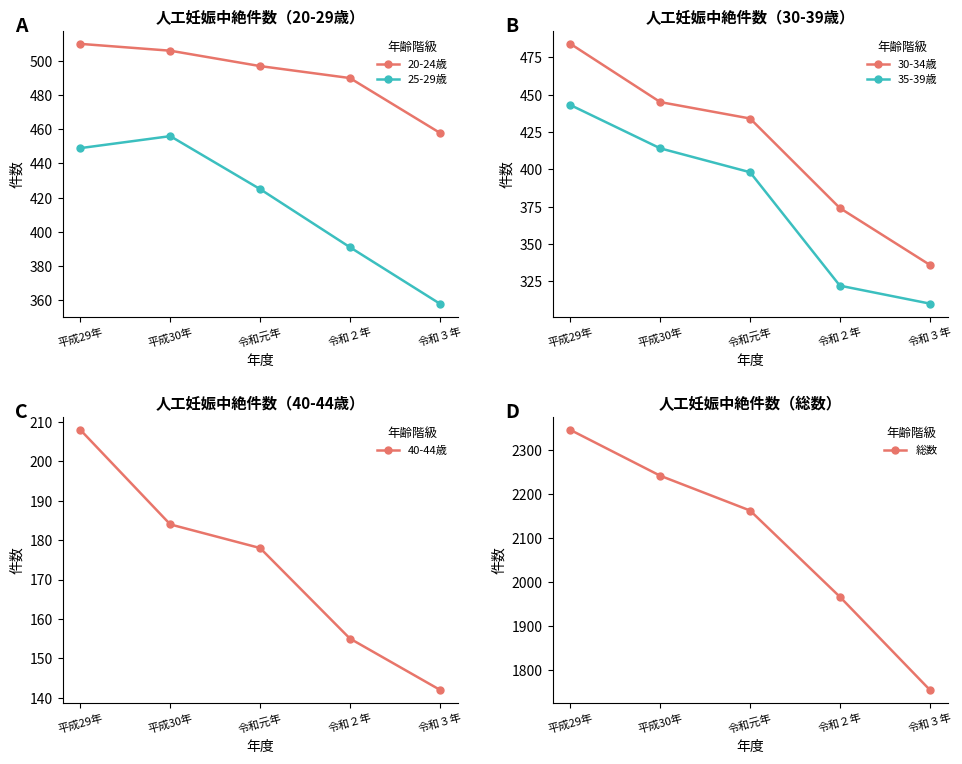

What is the difference between the 30-34歳 values at 令和元年 and 平成29年?

50